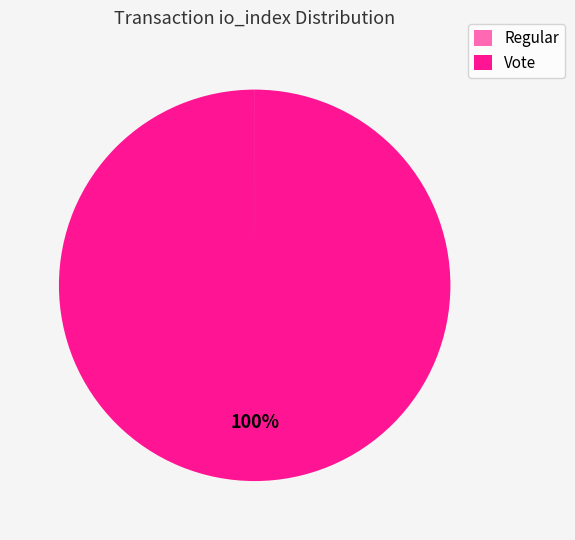

To the nearest percent, what portion does Vote represent?

100%